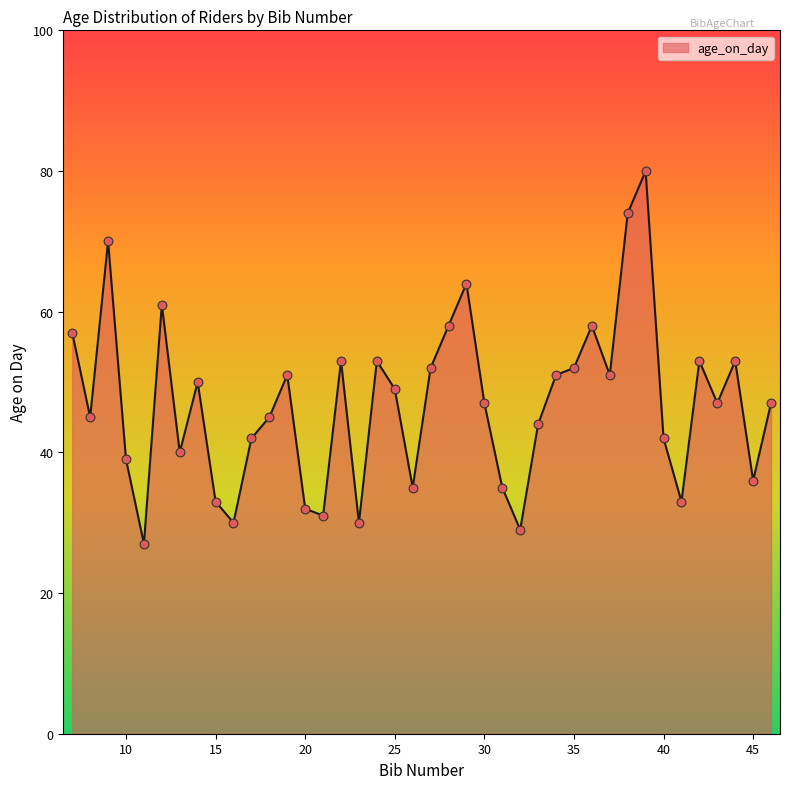

What is the difference between the maximum and minimum values?

53